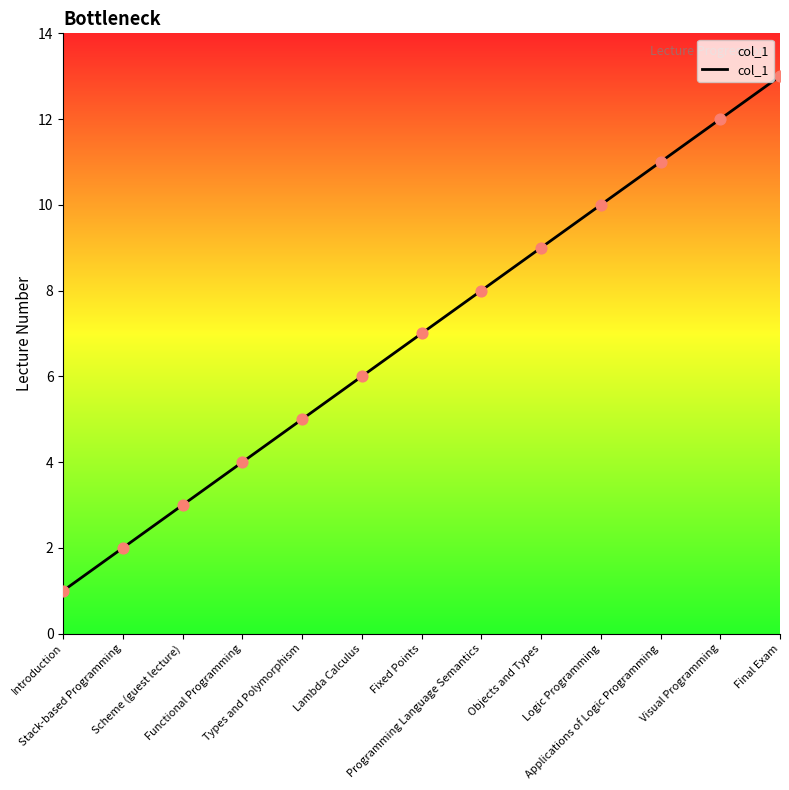

What is the change in value from Objects and Types to Logic Programming?

+1